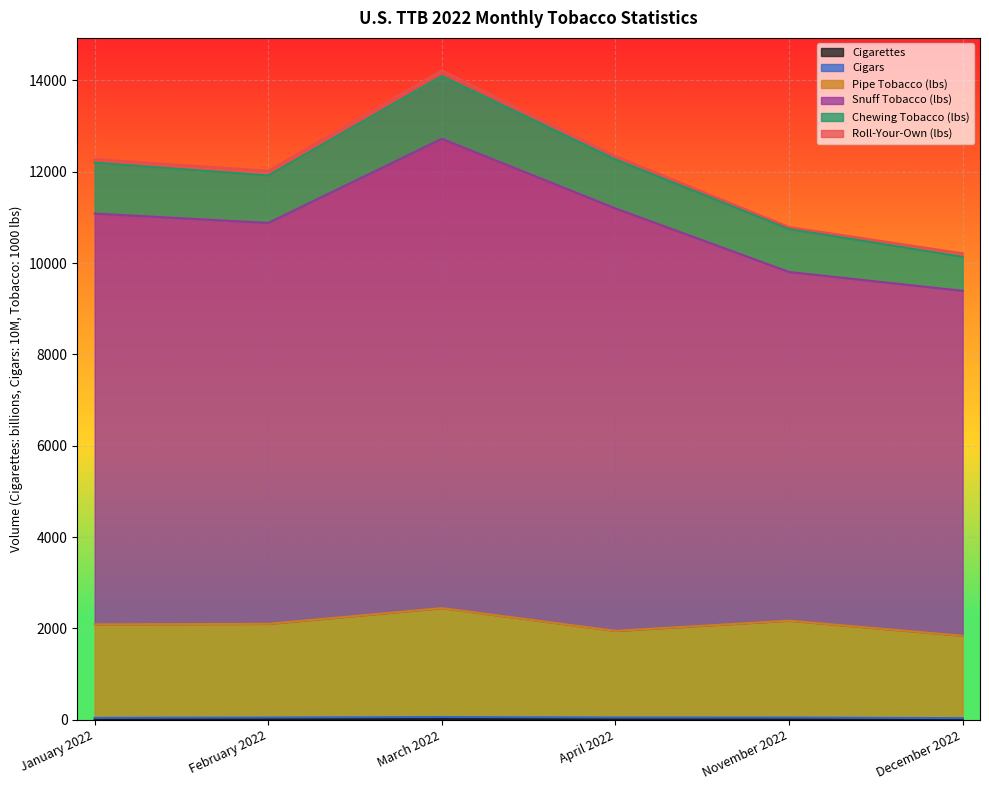

At which category is the sum across all series the highest?

March 2022